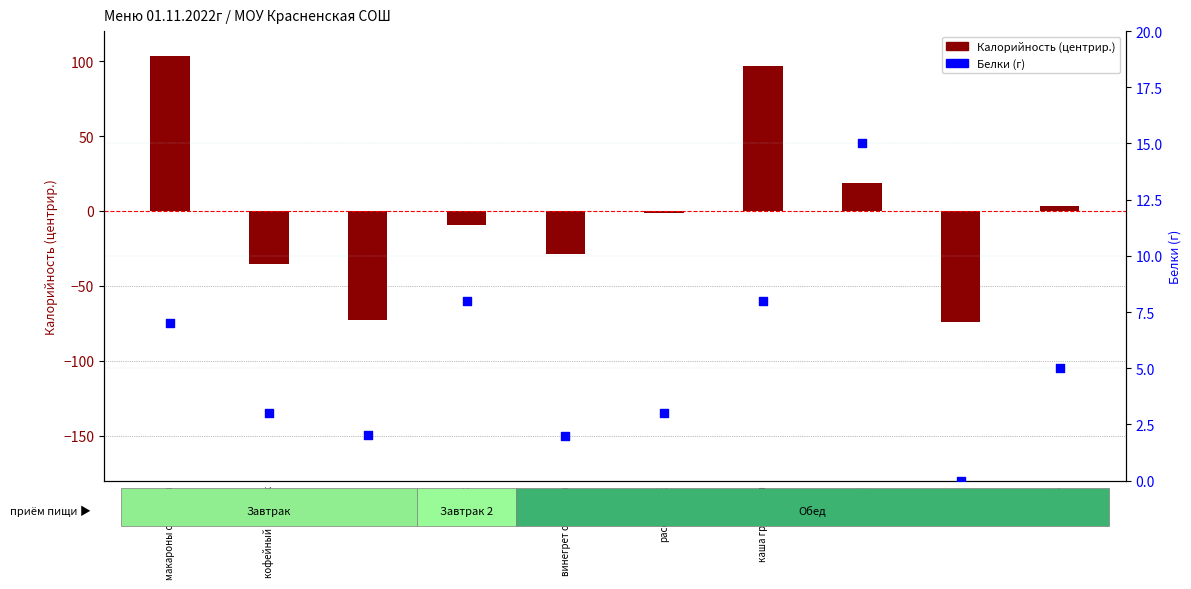

Which series reaches the maximum Y coordinate?

Калорийность (центрир.)